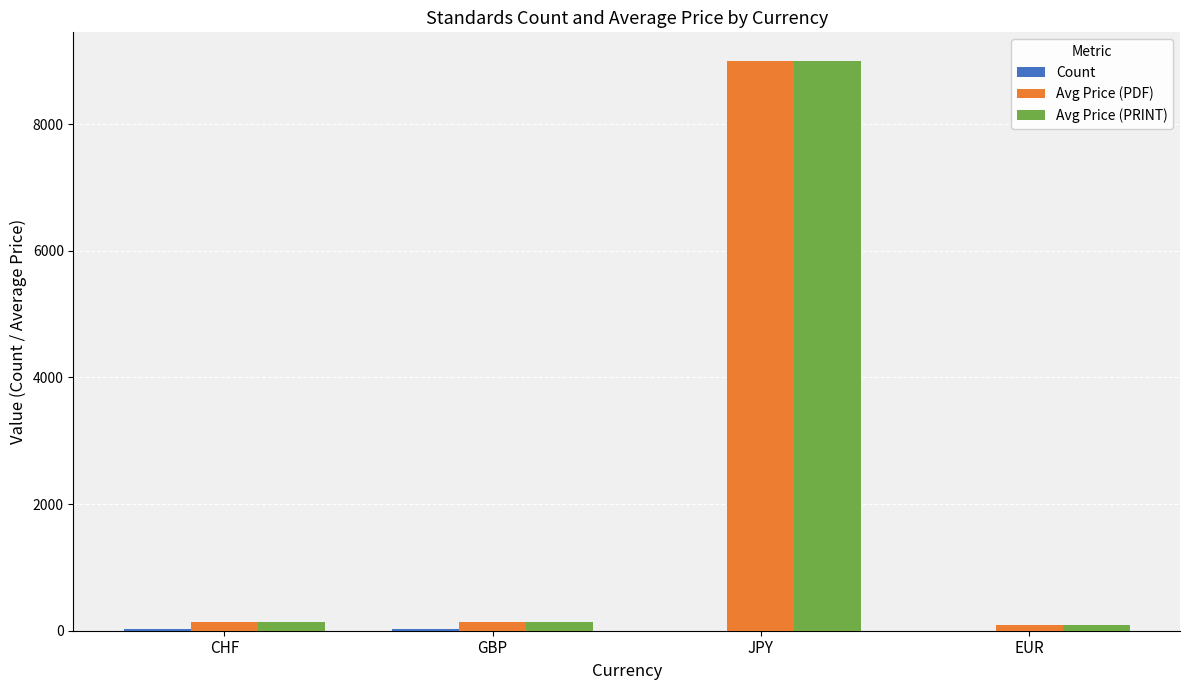

Is it true that Avg Price (PDF) equals 3938.7 at JPY?

False